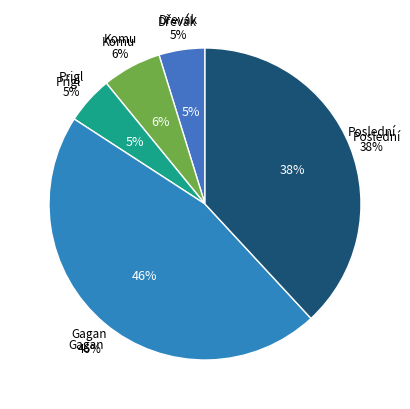

To the nearest percent, what percentage of the pie is Poslední vítr?

38%